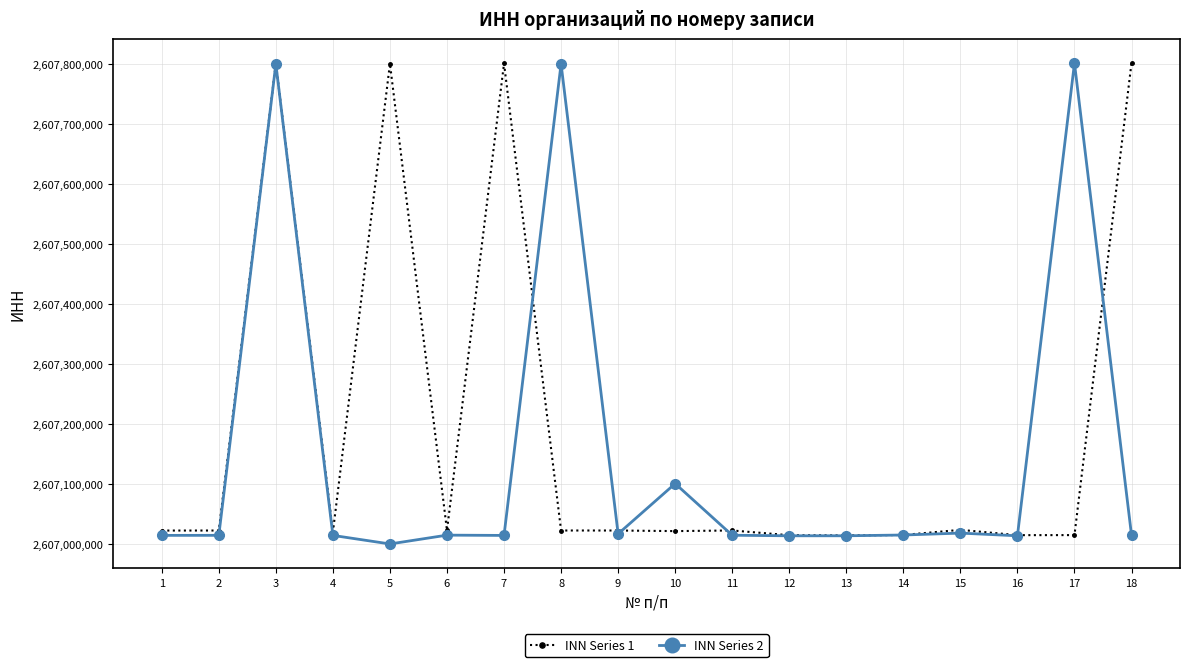

Read the INN Series 1 value at 3, to the nearest 10.

2607800940